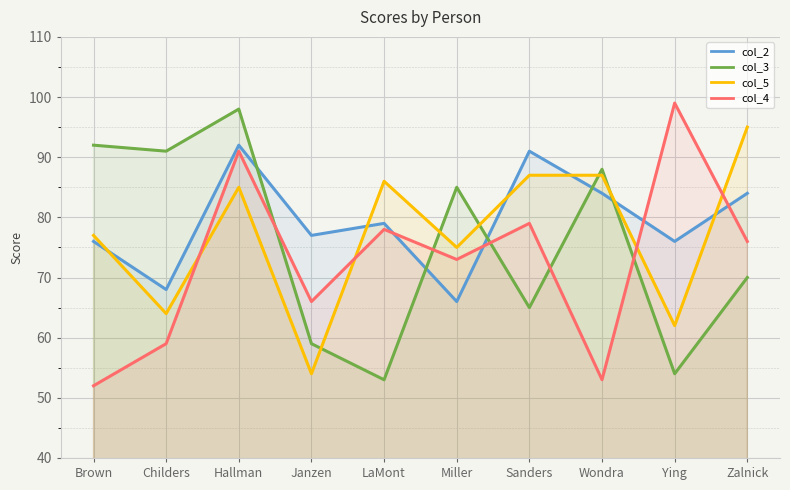

Count the number of categories in the chart.

10